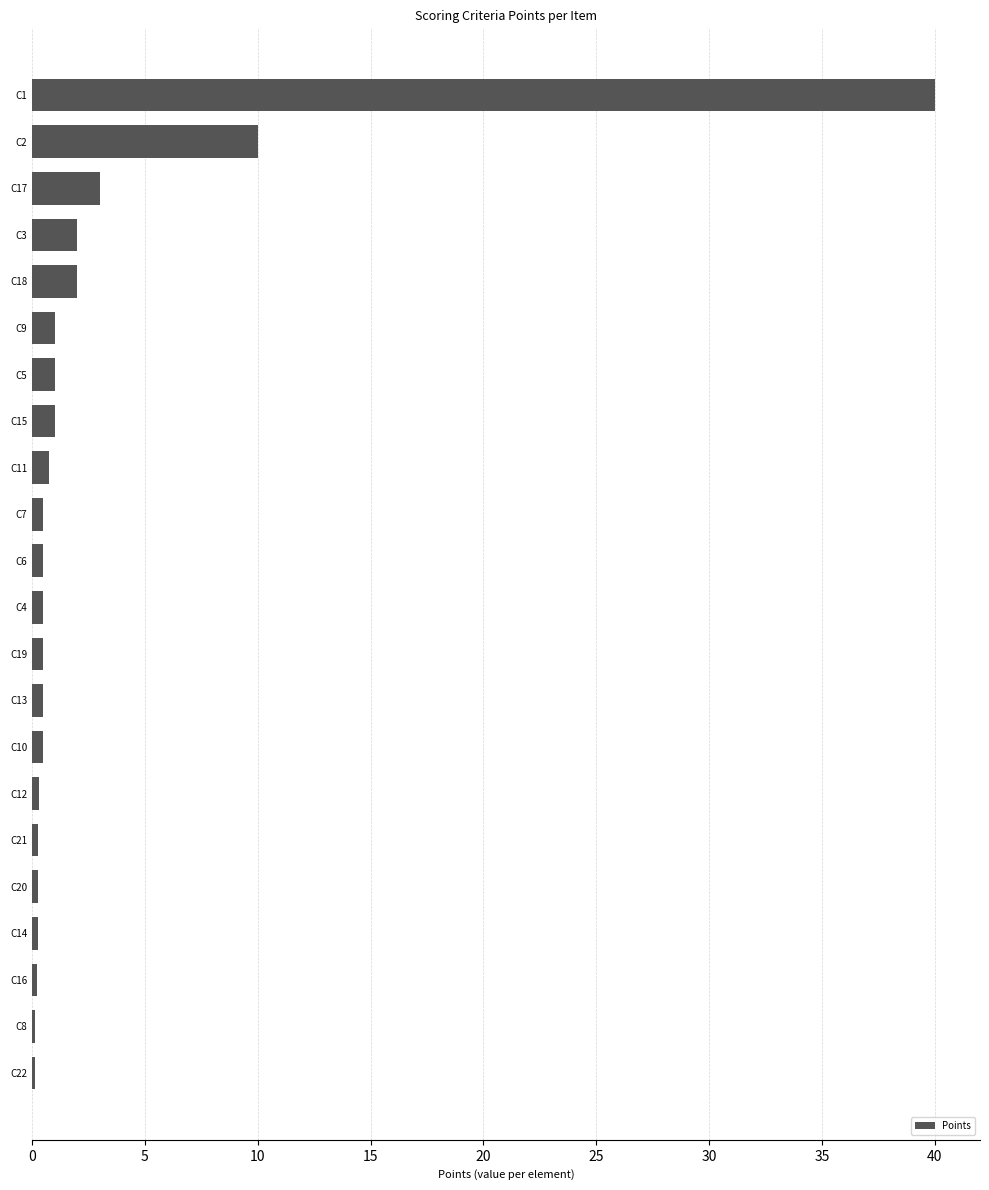

True or false: the data shows 0.5 at C13.

True